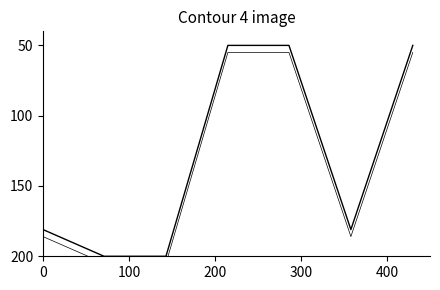

How many data points in WoRMS ID (offset) are above 185?

4